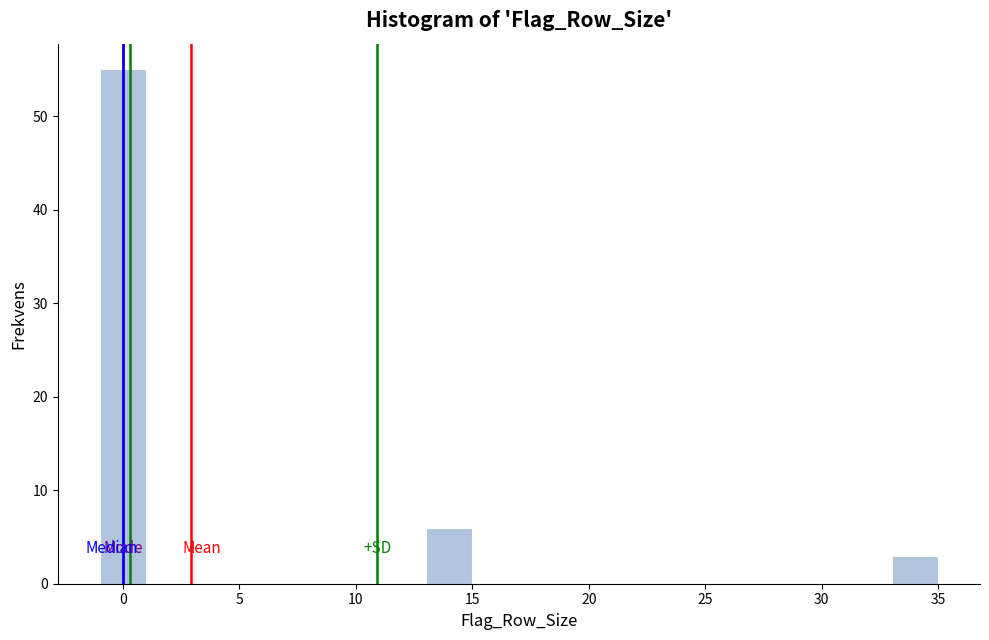

Reading left to right, list every bar in this chart as the range it spans on the x-axis followed by its height. The values are not printed on the chart, so give them approximately, as read against the axis.

-1 to 1: 55
1 to 13: 0
13 to 15: 6
15 to 33: 0
33 to 35: 3